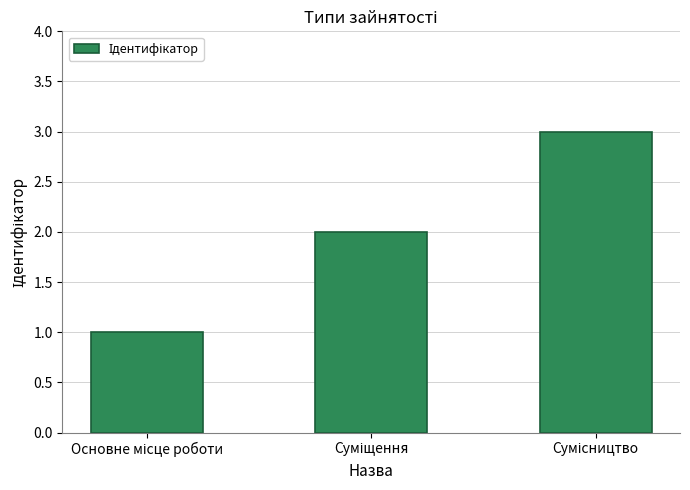

What is the difference between the second highest and minimum values?

1